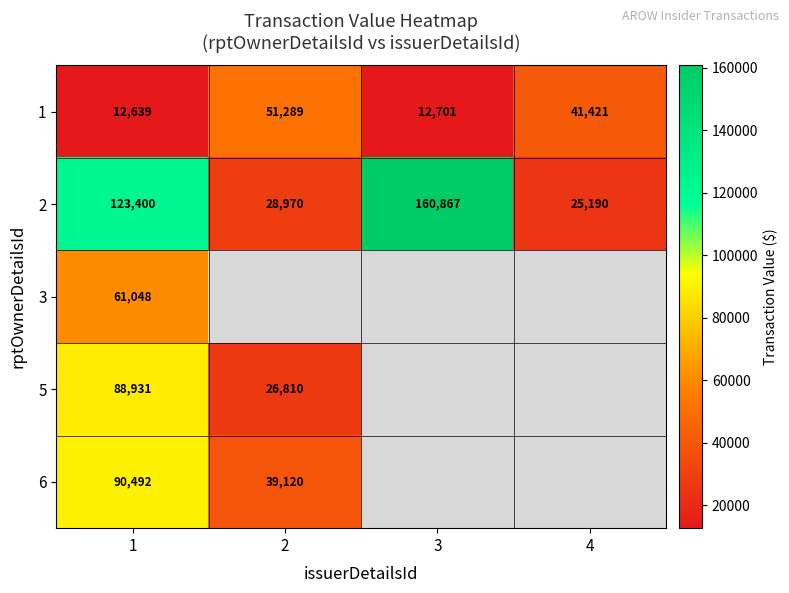

What is the greatest value displayed?

160867.0